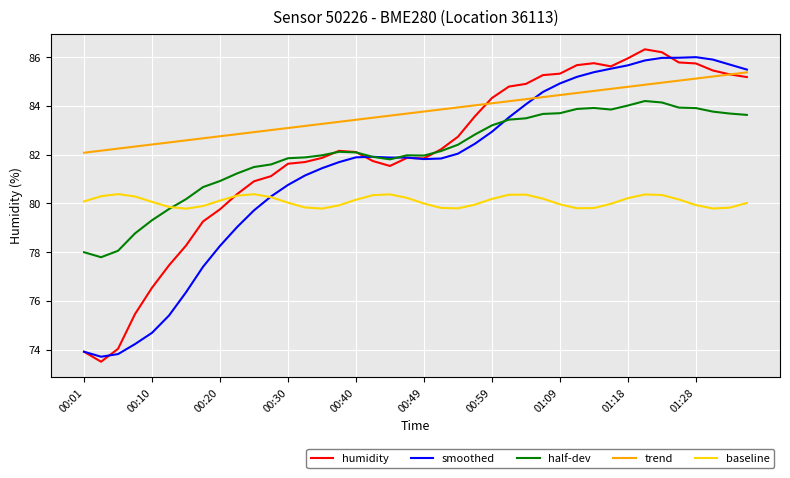

True or false: trend and half-dev cross at least once.

False